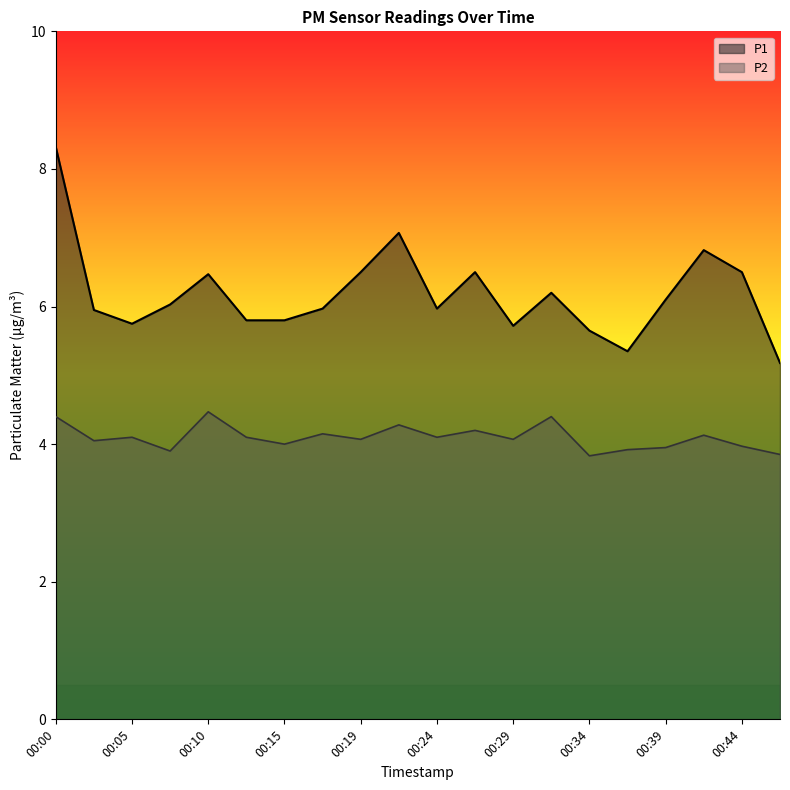

Is the value of P1 at 00:12 greater than the value of P2 at 00:15?

Yes